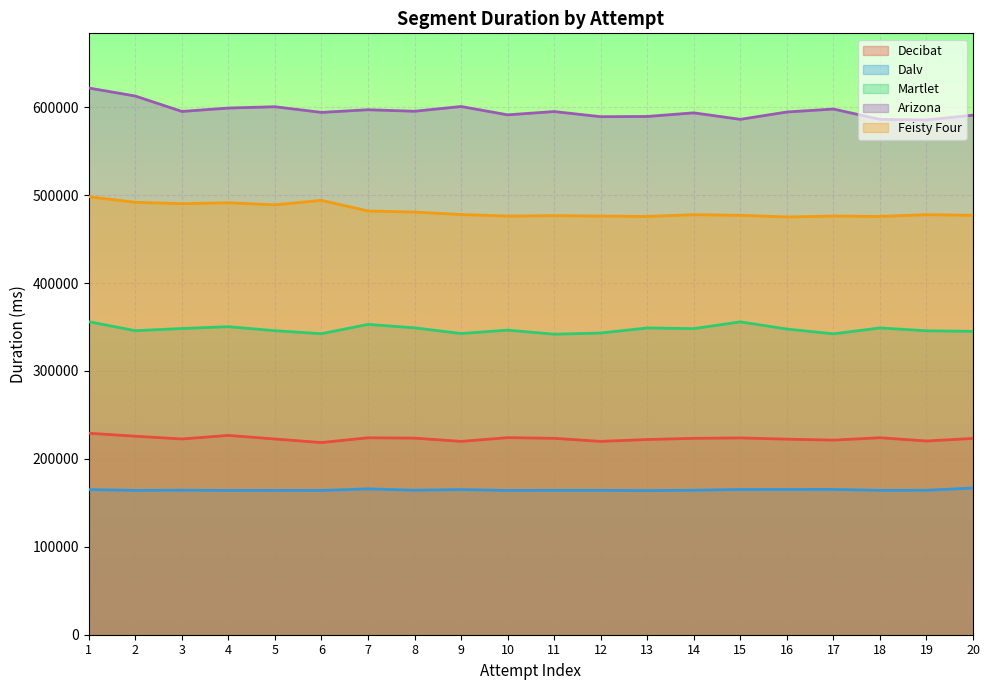

What is the smallest value displayed?

163897